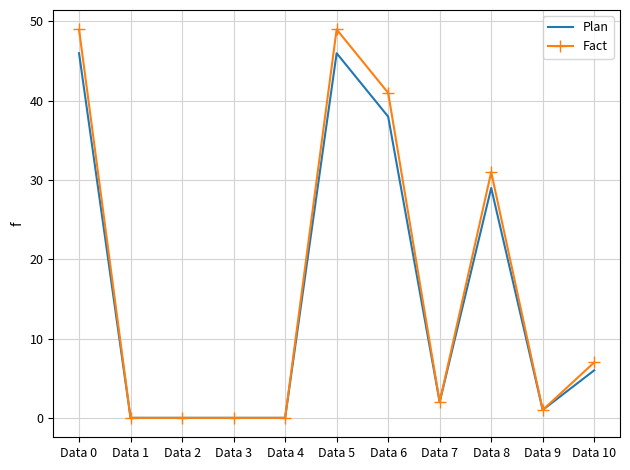

What is the average value of the Fact series?

16